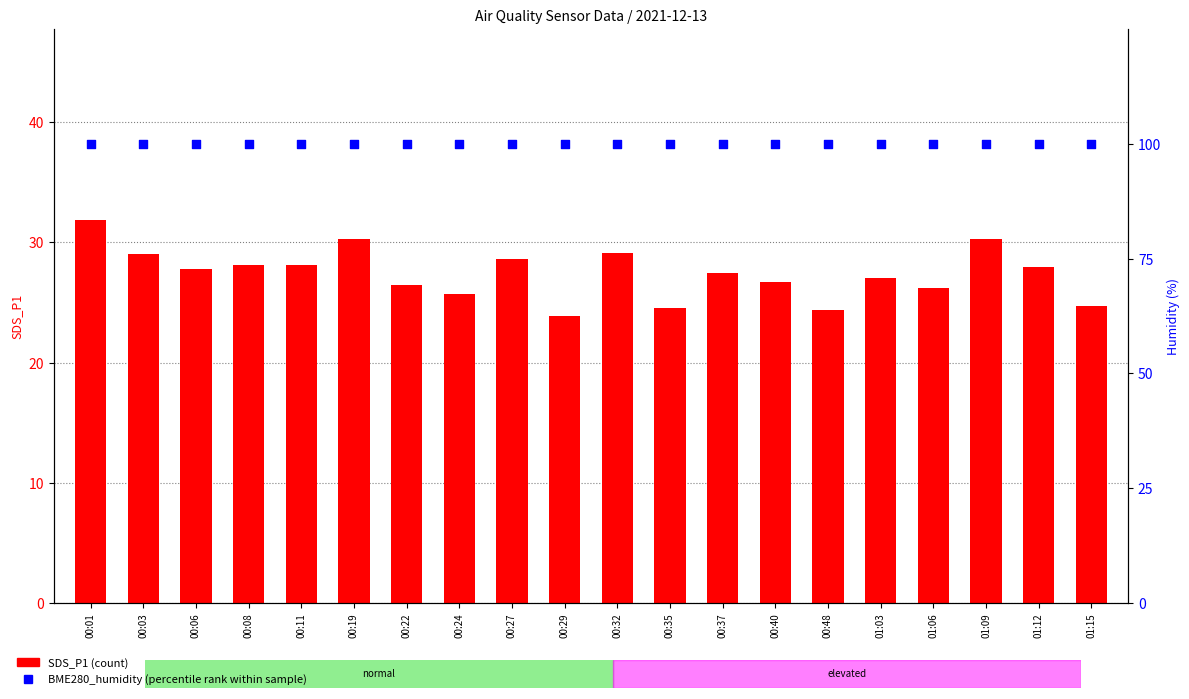

Which series has the largest Y range (max minus min)?

SDS_P1 (count)